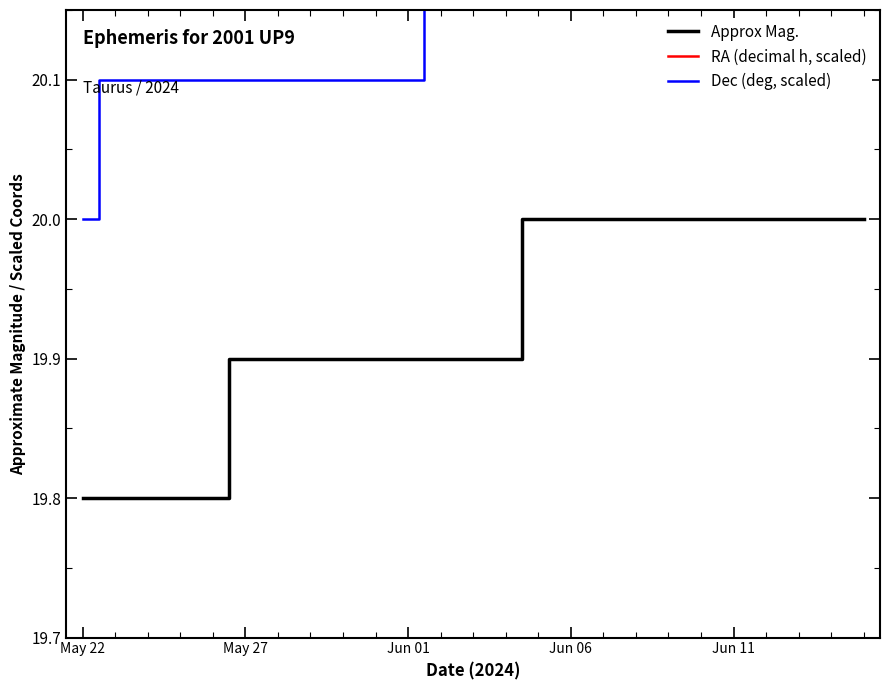

What is the sum of all RA (decimal h, scaled) values?

98.6